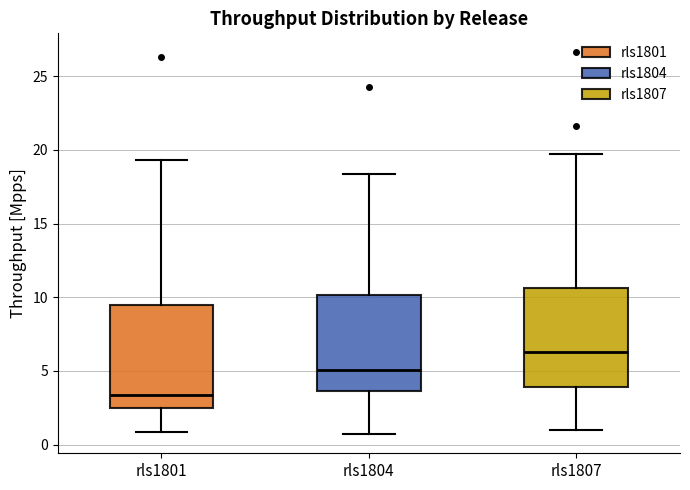

Where does the median line of the box for rls1804 sit on the y-axis? The values are not printed on the chart, so give them approximately, as read against the axis.

5.0